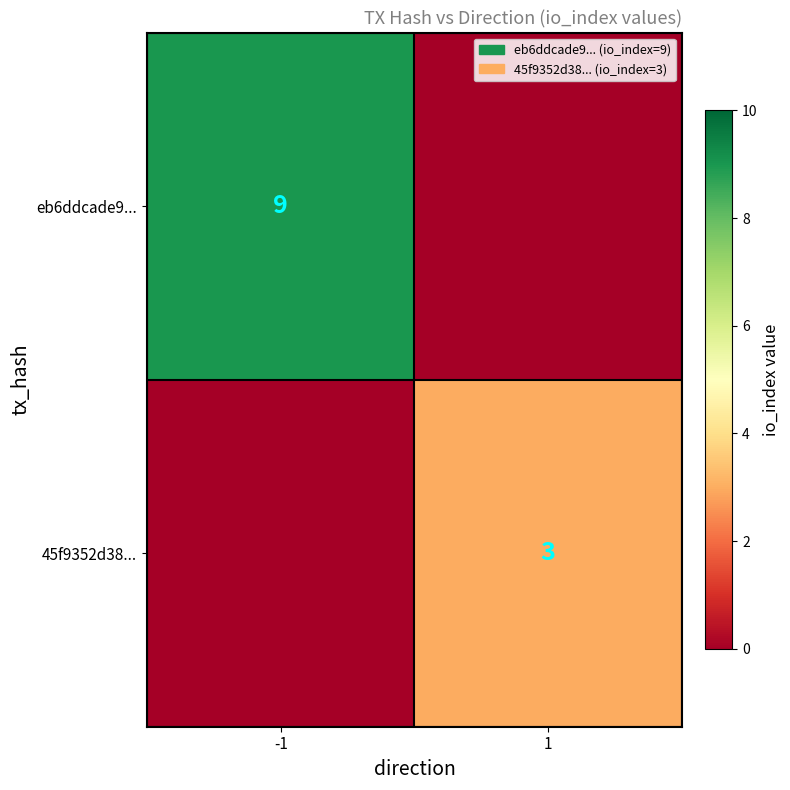

At how many categories does at least one series exceed 4?

1